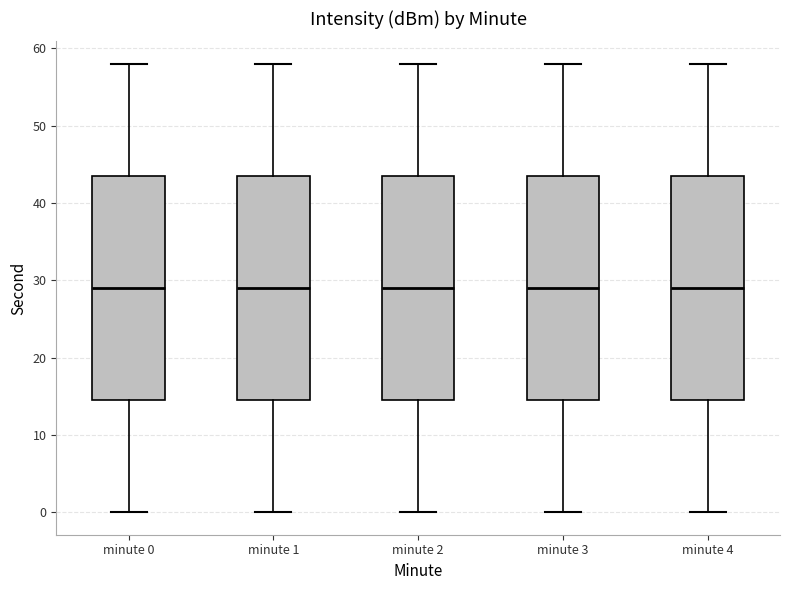

Reading left to right, transcribe this box plot: for each box, give where its median line is, the range the box spans, and where its two whiskers end, as read against the y-axis. The values are not printed on the chart, so give them approximately, as read against the axis.

minute 0: median 29, box 15 to 44, whiskers 0 to 58
minute 1: median 29, box 15 to 44, whiskers 0 to 58
minute 2: median 29, box 15 to 44, whiskers 0 to 58
minute 3: median 29, box 15 to 44, whiskers 0 to 58
minute 4: median 29, box 15 to 44, whiskers 0 to 58